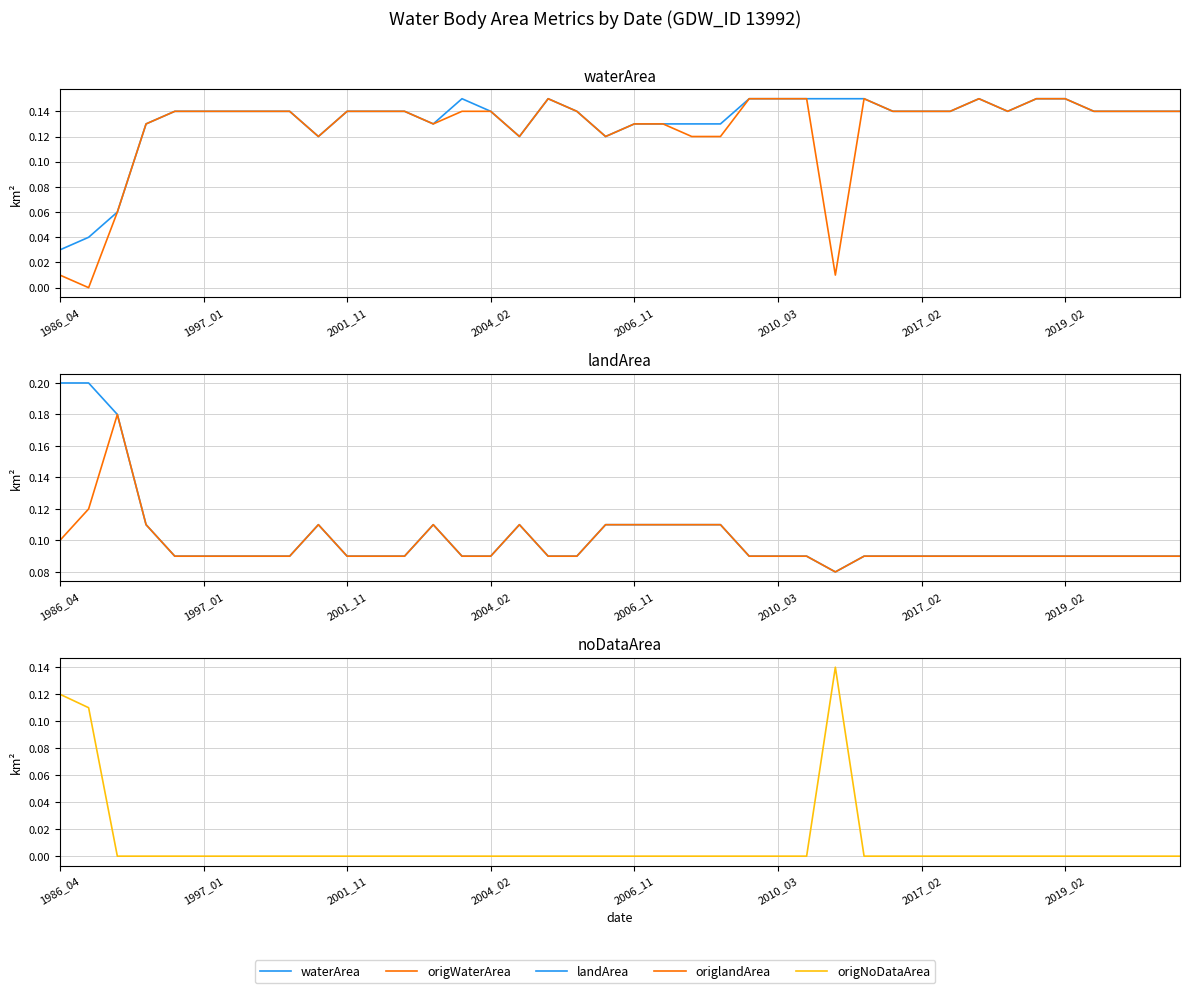

Which has a higher value, 30 or 26?

26